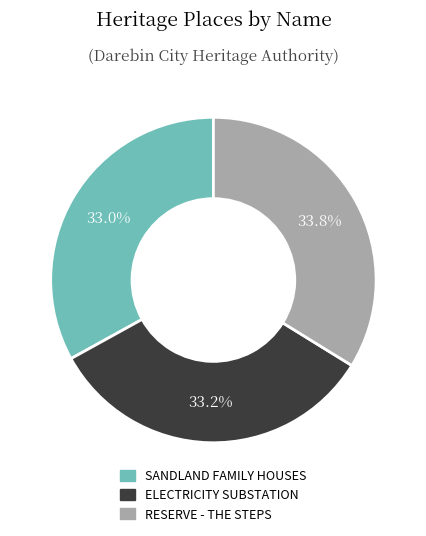

Is the sum of ELECTRICITY SUBSTATION and SANDLAND FAMILY HOUSES greater than half?

Yes